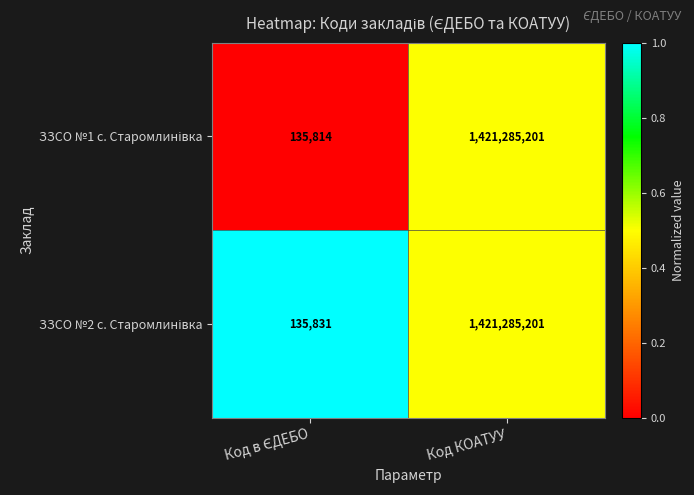

At which category is the sum across all series the highest?

Код КОАТУУ